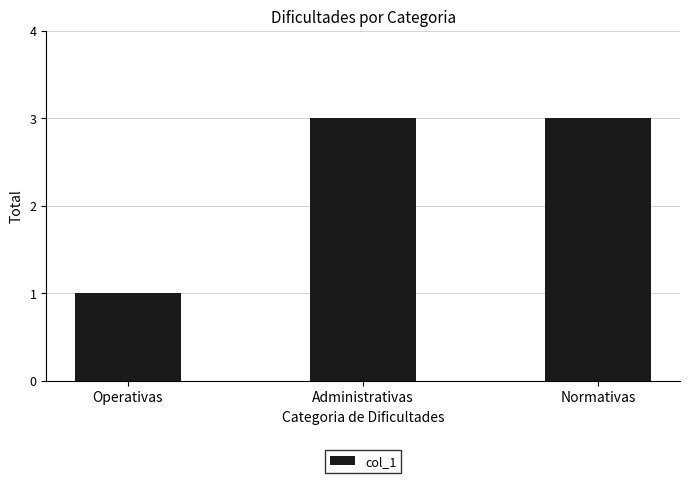

What is the sum of the values at Normativas and Administrativas?

6